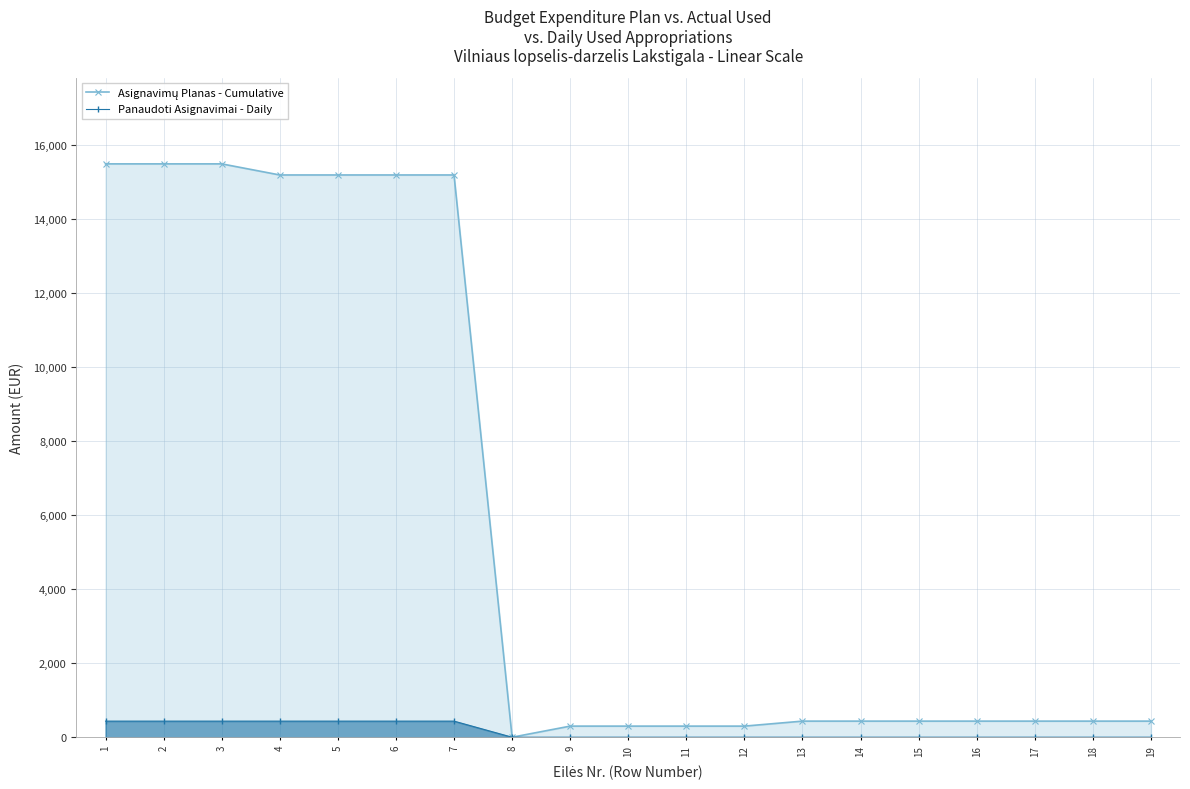

True or false: Panaudoti Asignavimai - Daily and Asignavimų Planas - Cumulative cross at least once.

False